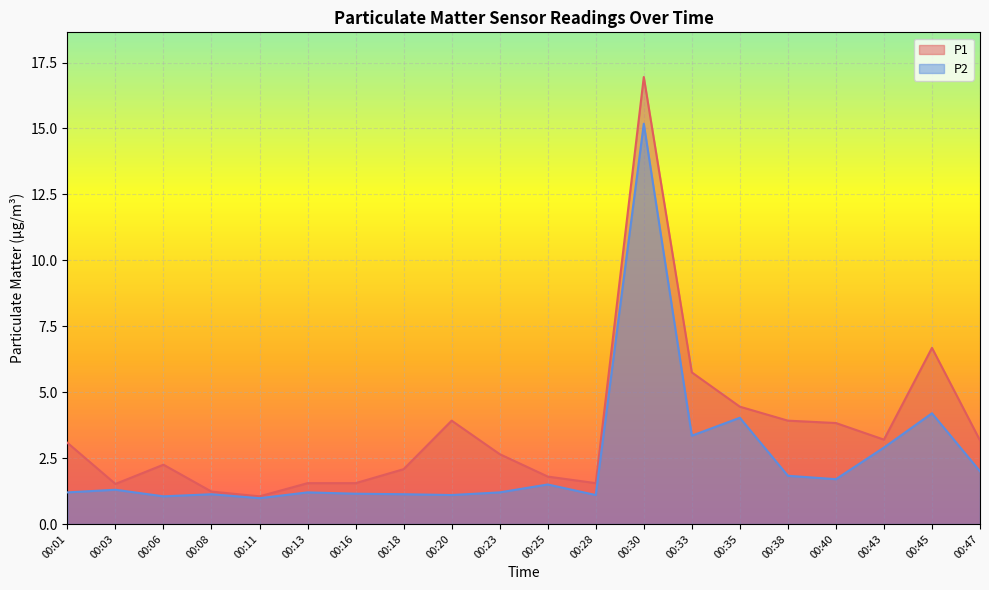

Is it true that P1 equals 3.9 at 00:20?

True